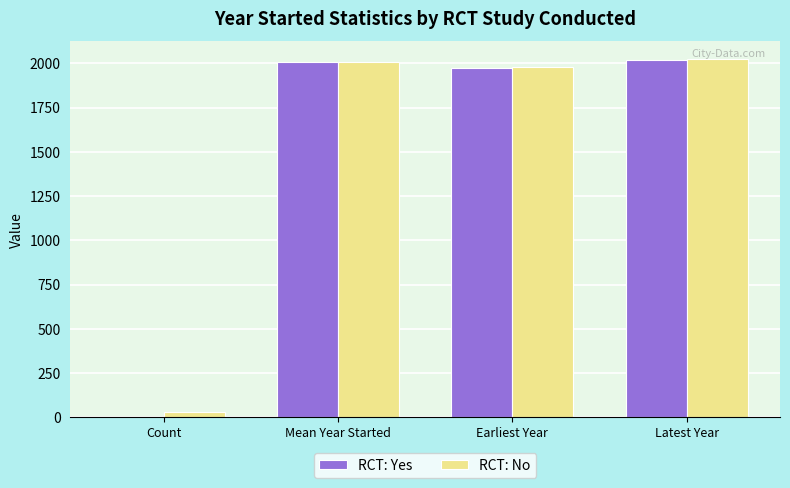

What is the maximum value for RCT: Yes?

2021